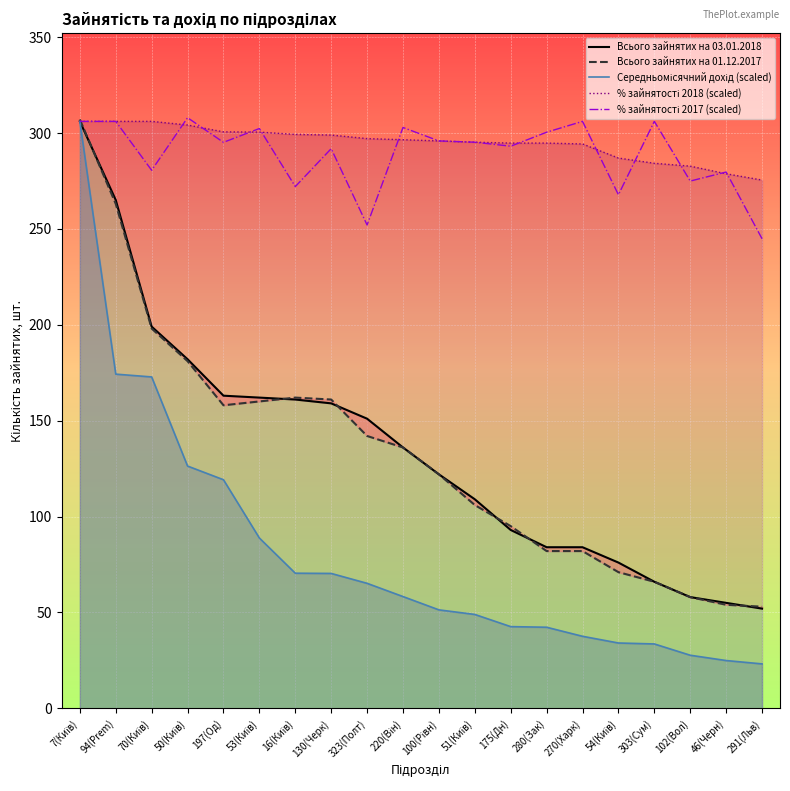

The value of Всього зайнятих на 01.12.2017 at 16(Київ) is 245.6. True or false?

False